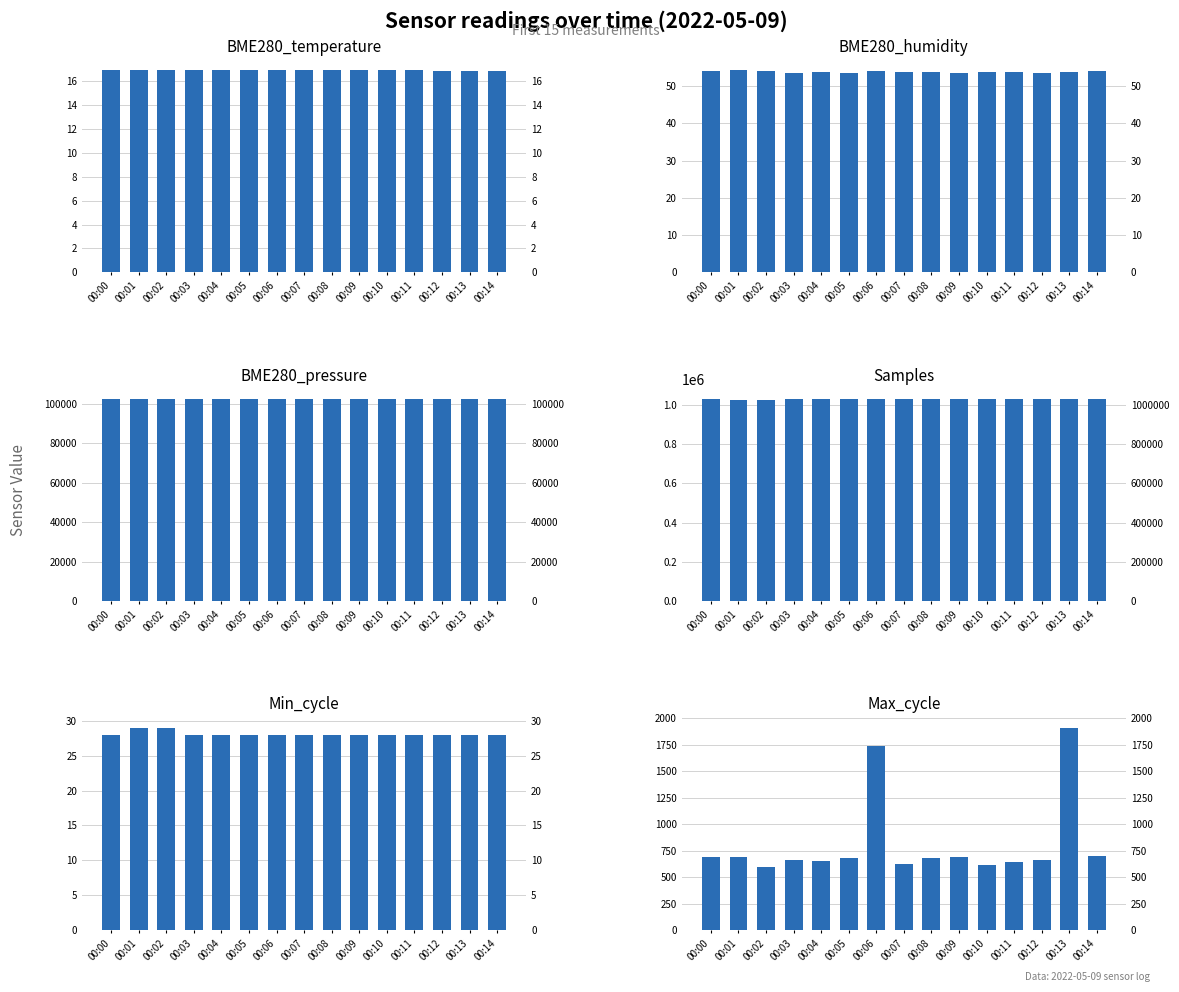

Which series has the largest total across all categories?

Samples